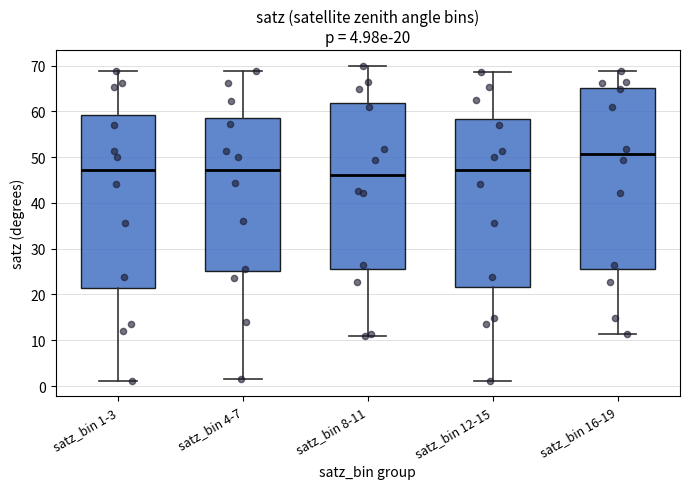

Which box has the highest median line?

satz_bin 16-19